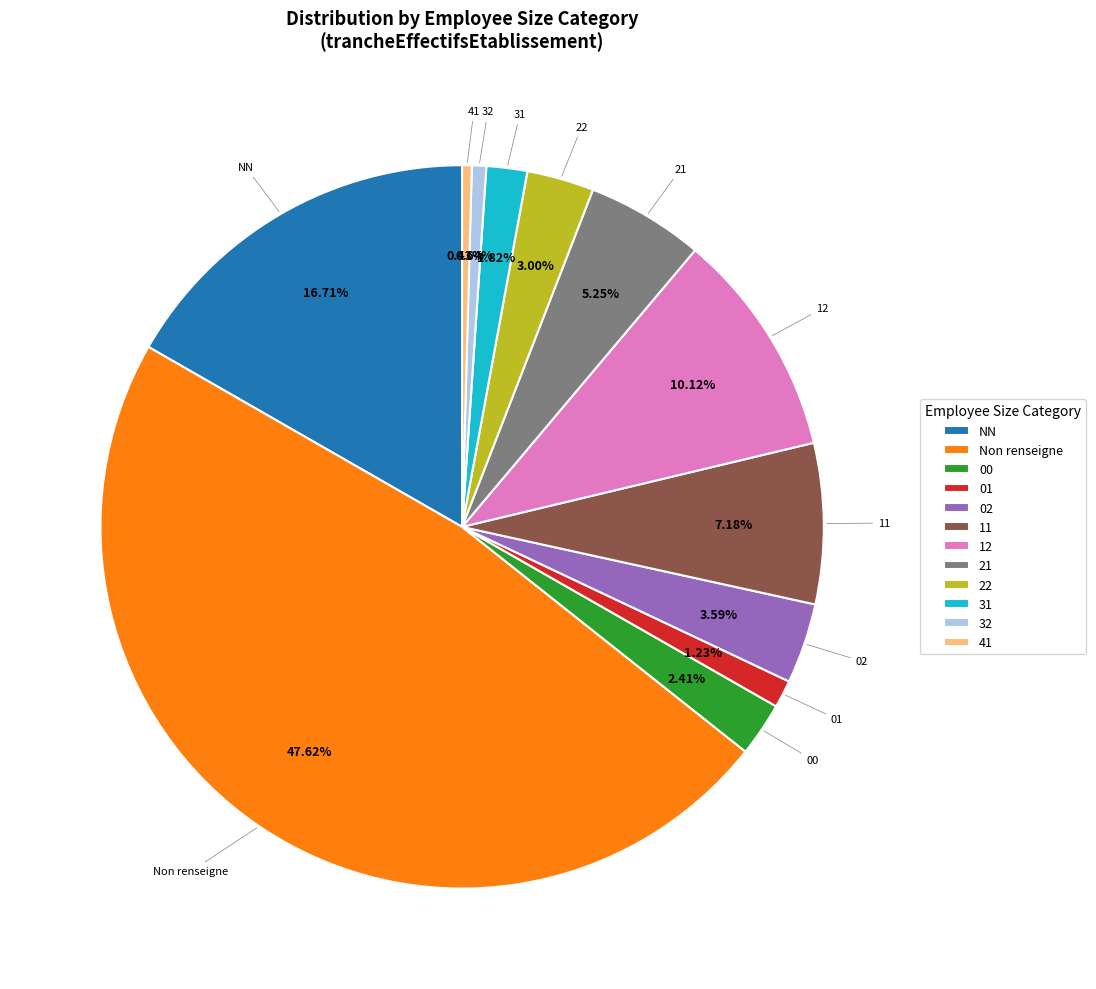

Is it true that NN is 26% of the pie?

False